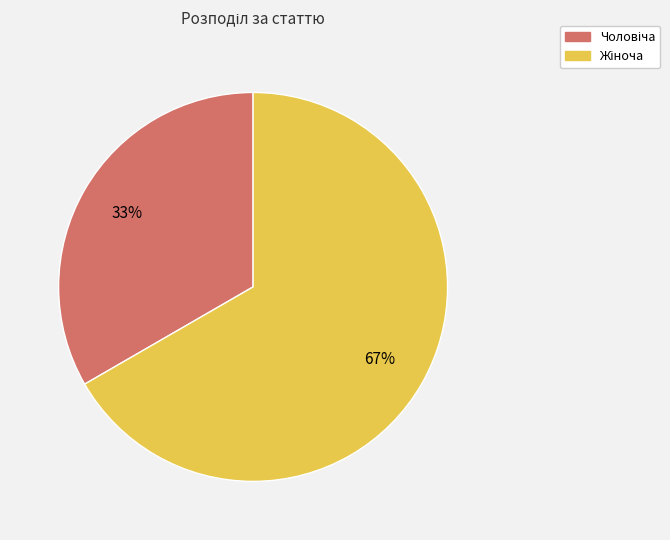

Is there any slice that represents more than half of the pie?

Yes